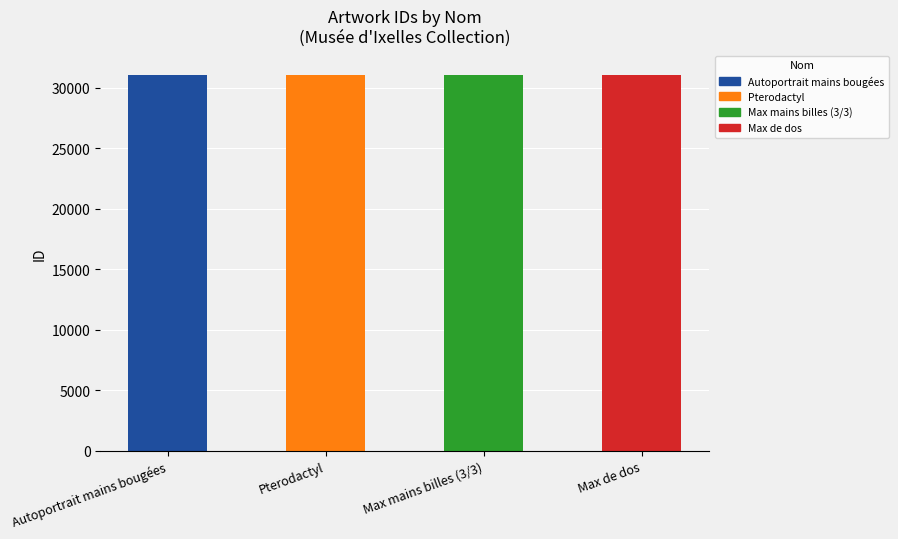

What is the label of the 3rd bar from the left?

Max mains billes (3/3)